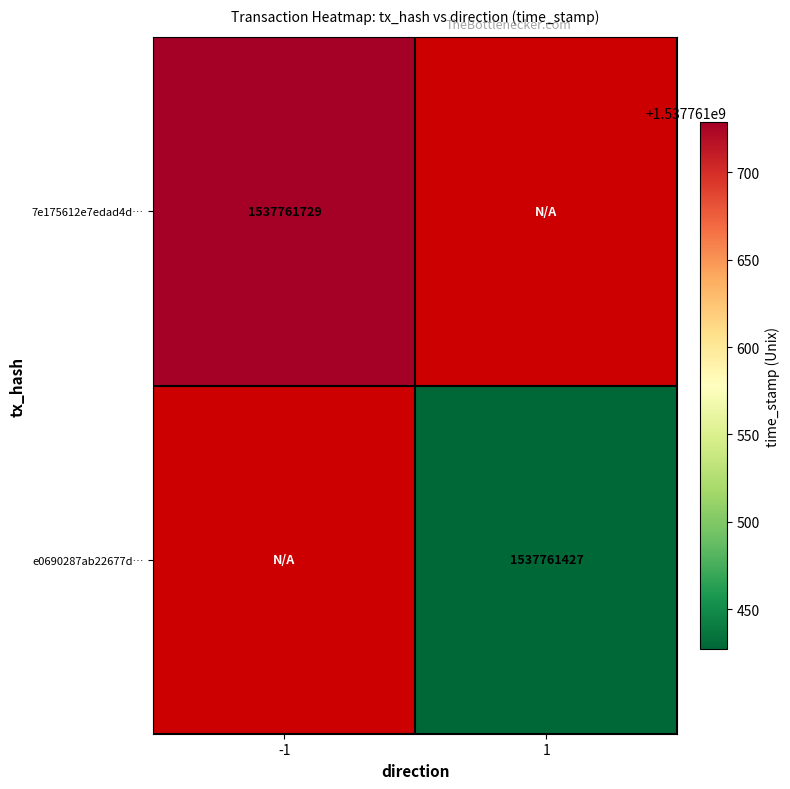

Count the number of data series in this chart.

2